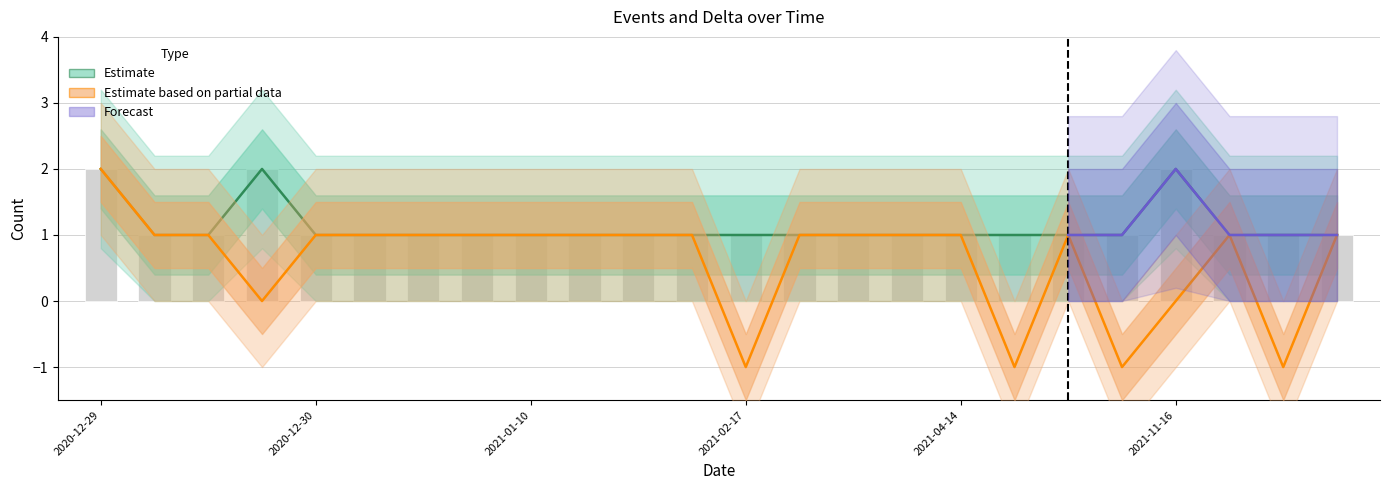

Is the value of Events at 2021-03-06 greater than the value of Delta at 2021-02-27?

No